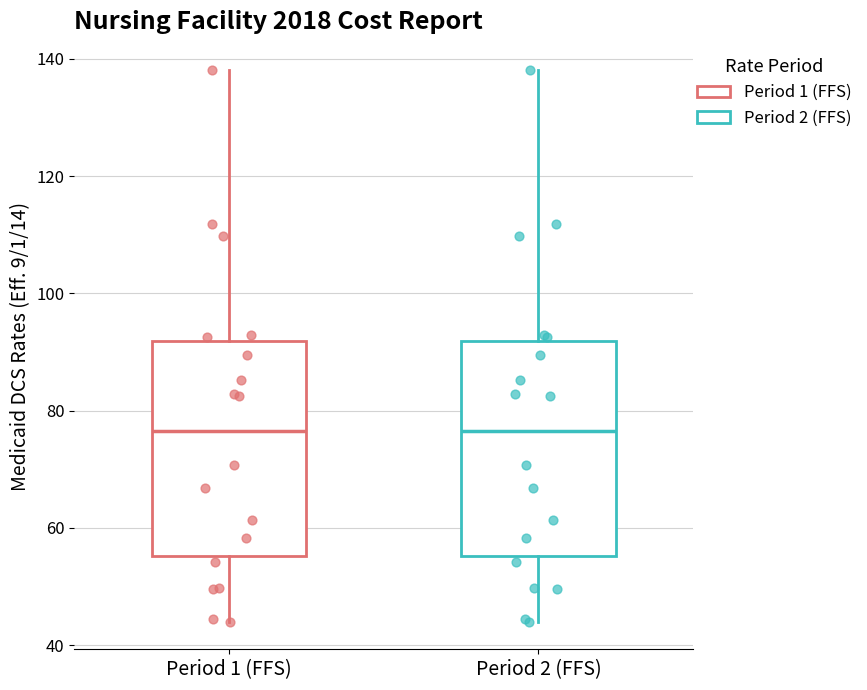

Reading left to right, read every box against the y-axis: the position of its median line, the range the box covers, and the ends of its whiskers. The values are not printed on the chart, so give them approximately, as read against the axis.

Period 1 (FFS): median 76, box 56 to 92, whiskers 44 to 138
Period 2 (FFS): median 76, box 56 to 92, whiskers 44 to 138